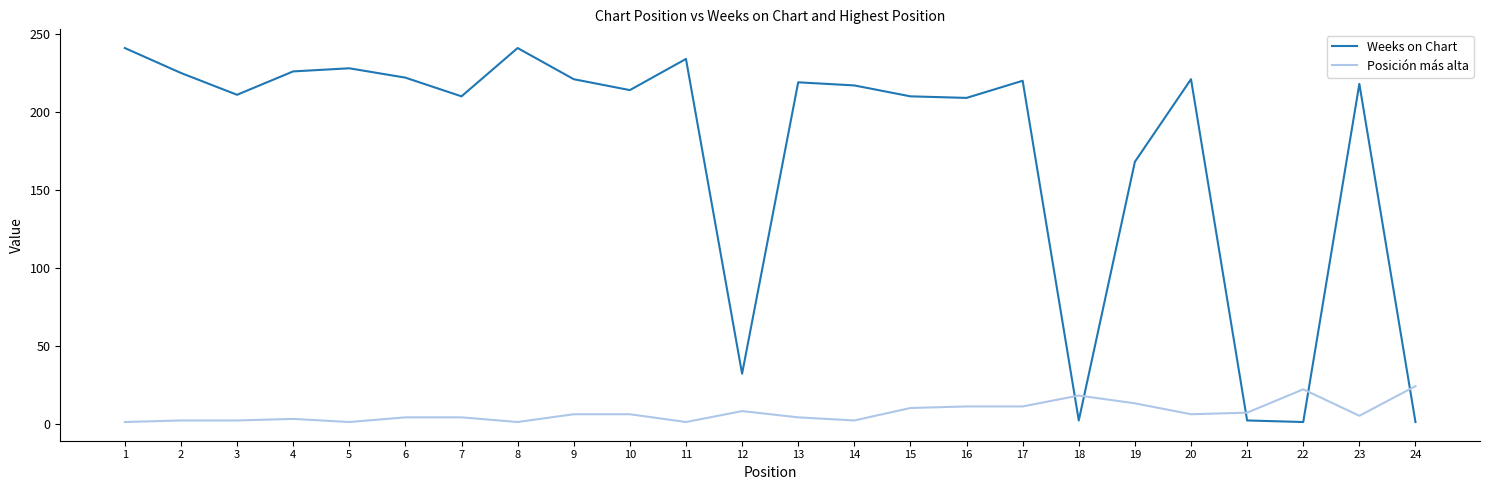

The Posición más alta series shows 2 at 14. True or false?

True